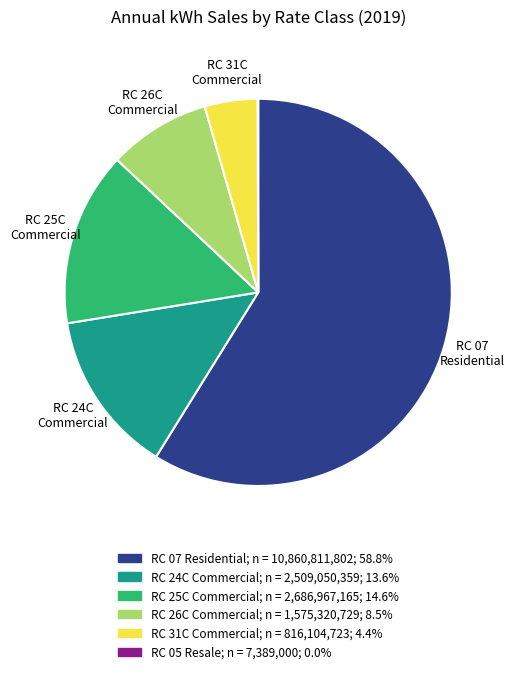

Between RC 31C Commercial and RC 26C Commercial, which is larger?

RC 26C Commercial